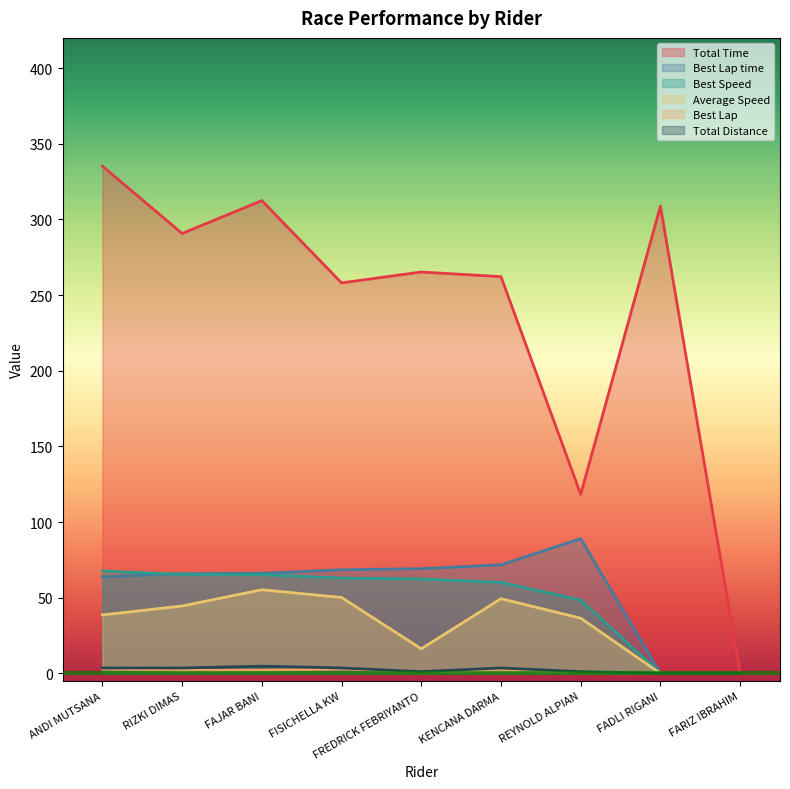

What is the difference between the maximum and second lowest values in the Best Lap series?

3.0